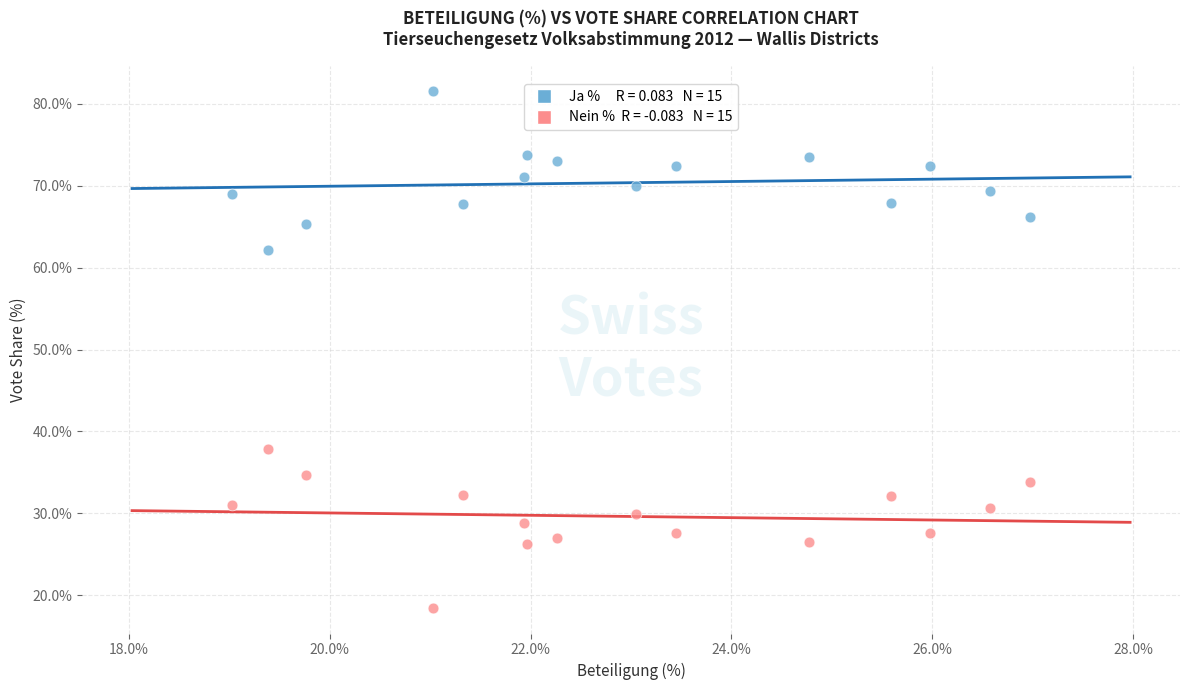

Across all data points, what is the range of X values (max minus min)?

7.9